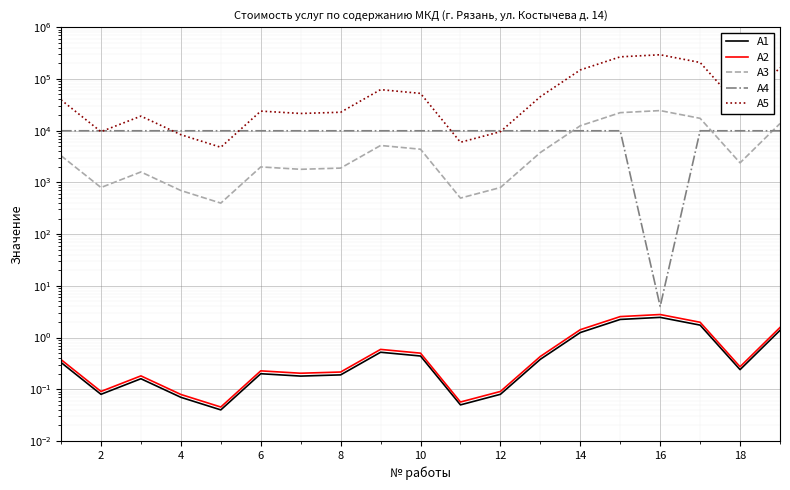

What is the maximum value shown in the chart?

292606.1